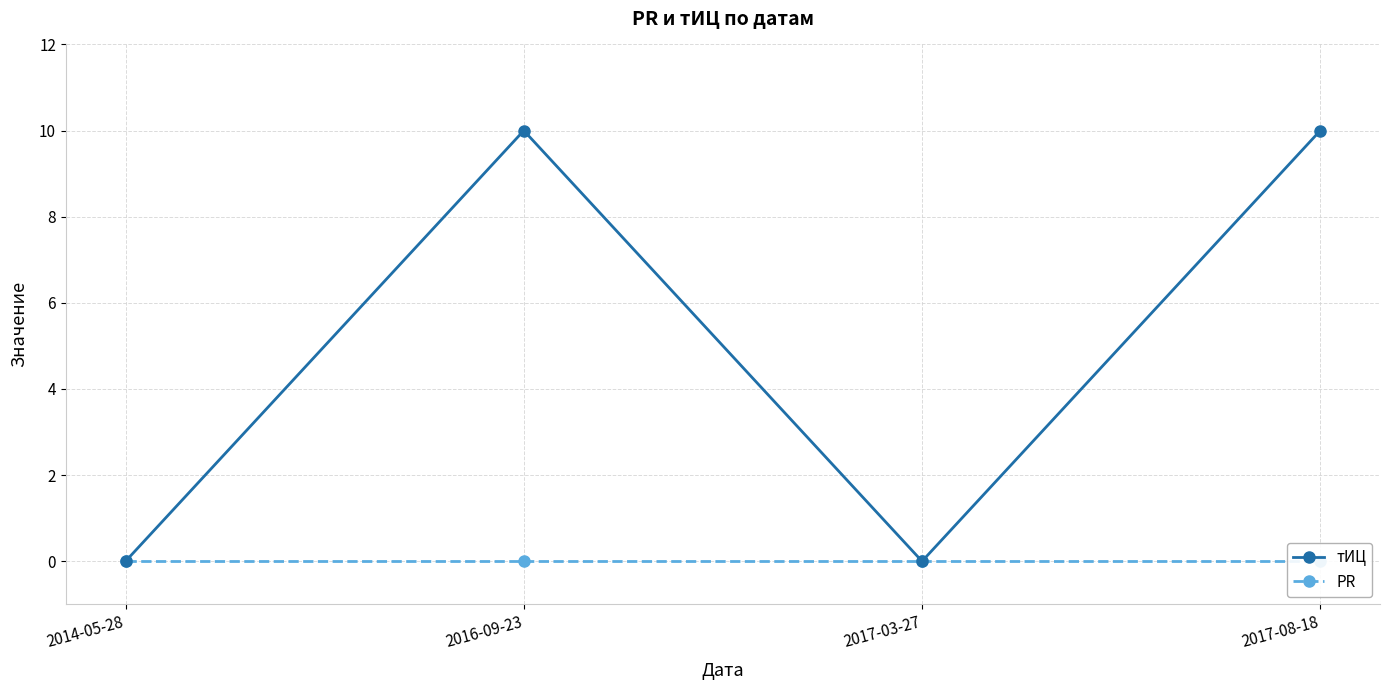

At which category is the sum across all series the highest?

2016-09-23